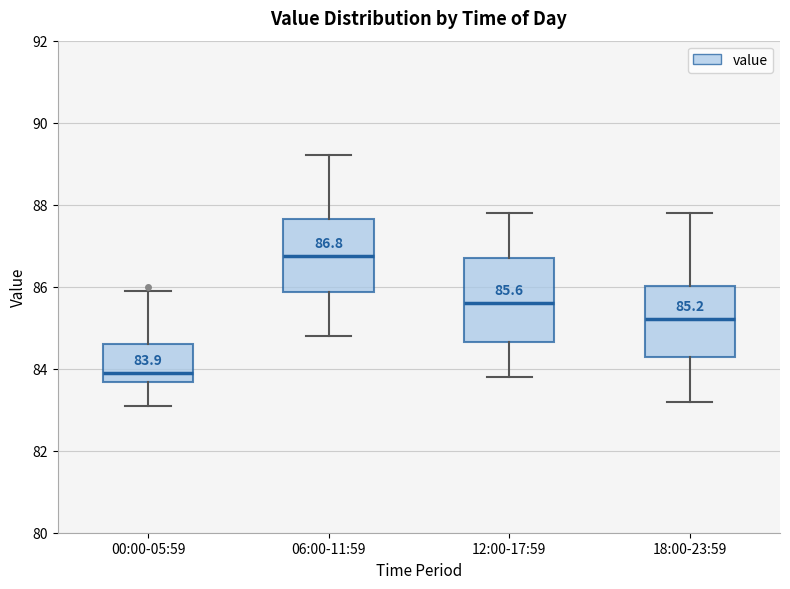

Which box has the lowest median line?

00:00-05:59